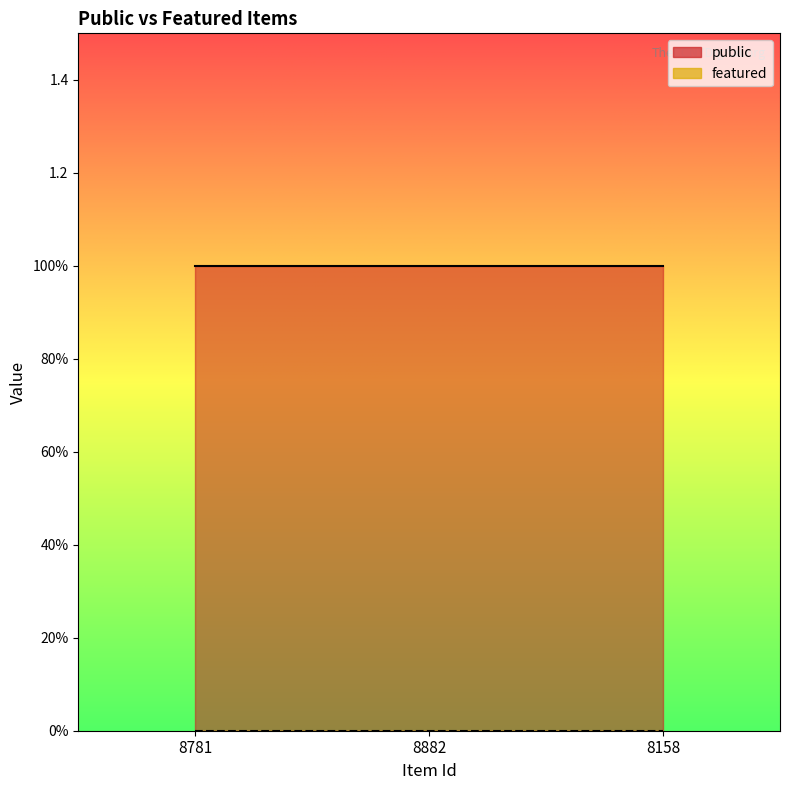

The value of featured at 8882 is 0. True or false?

True